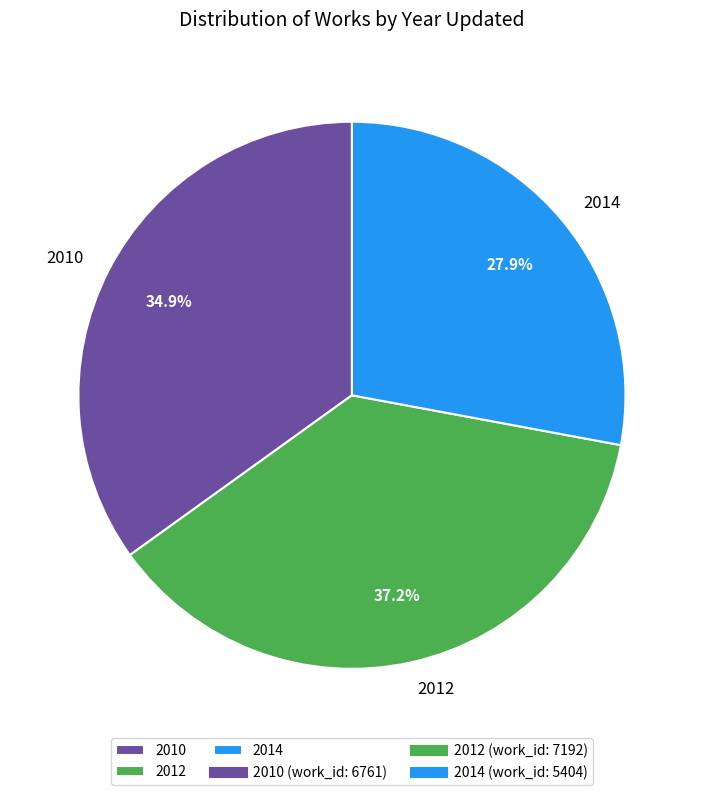

To the nearest percent, what portion does 2014 represent?

28%